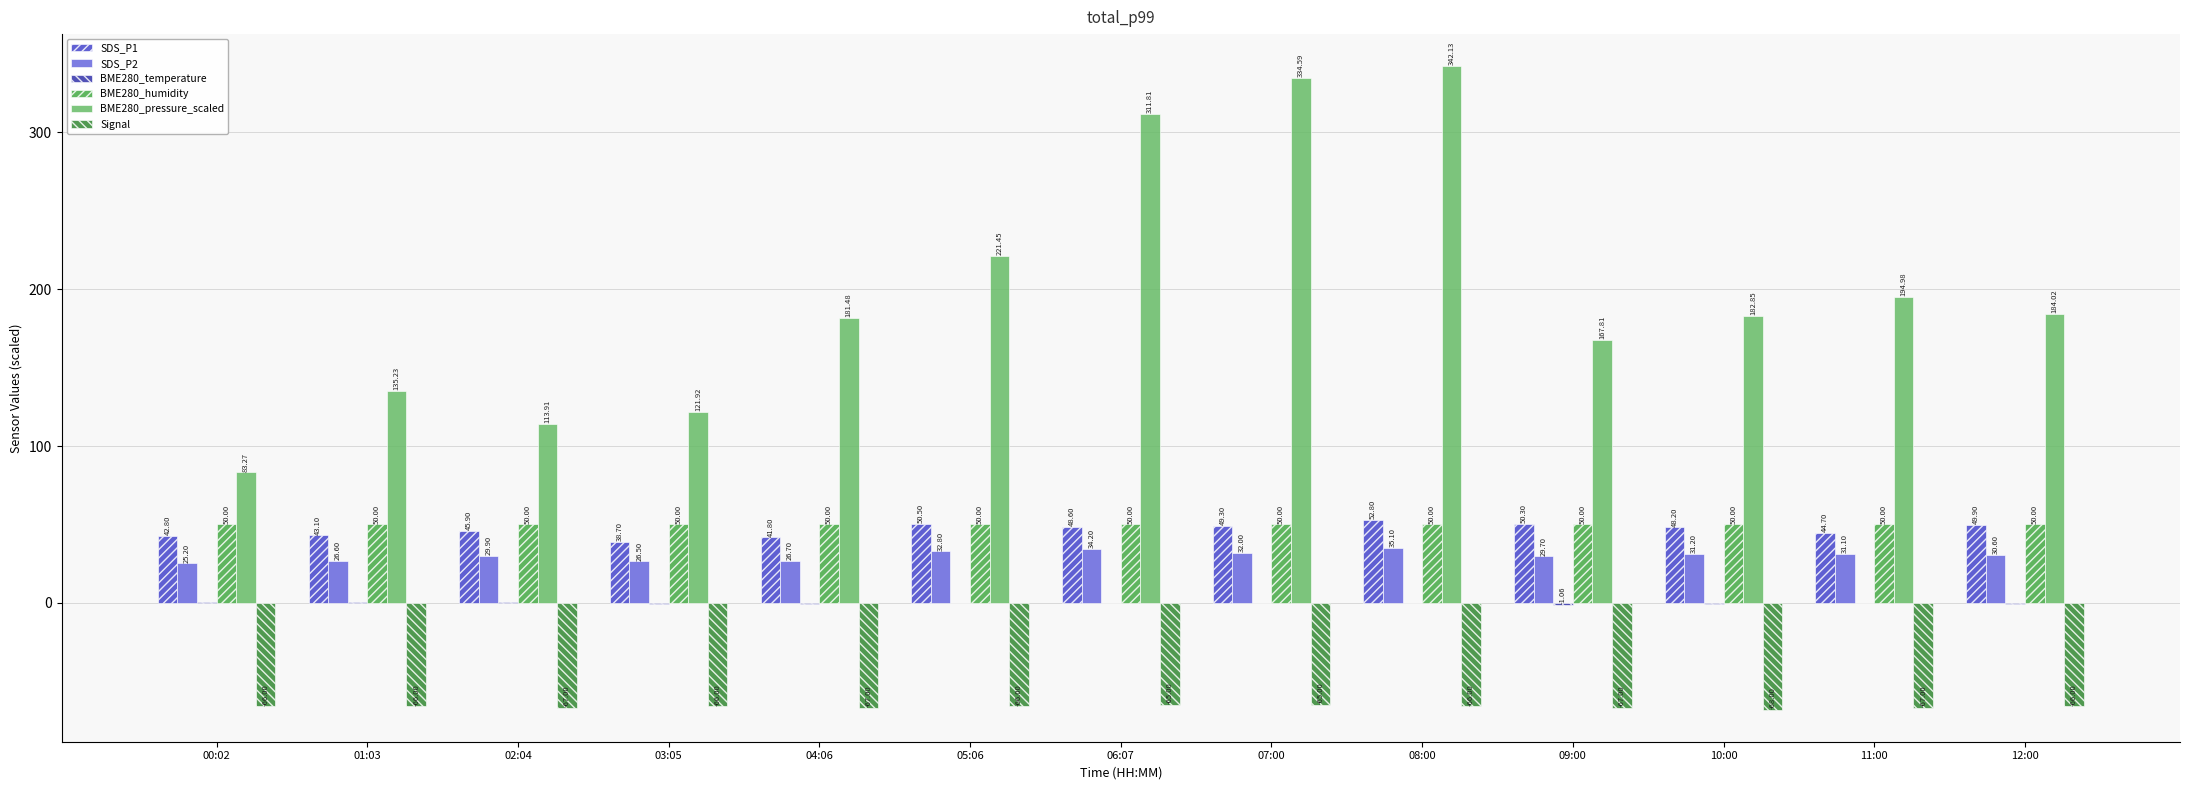

How many groups of bars are there?

13